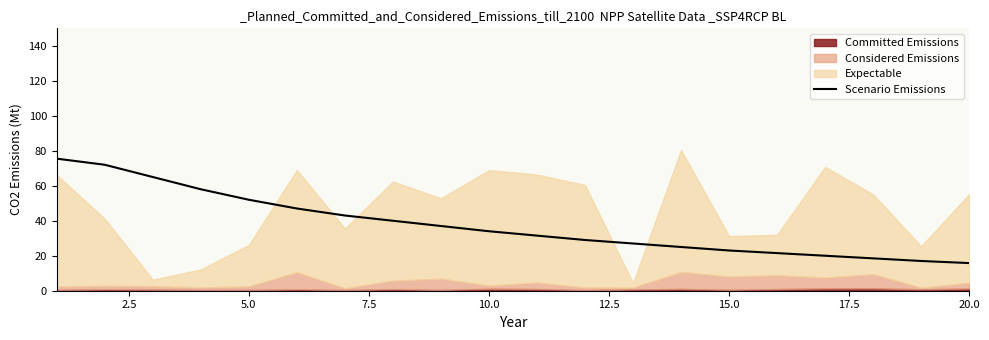

True or false: Scenario Emissions has a value of 15.8 at 20.0.

True